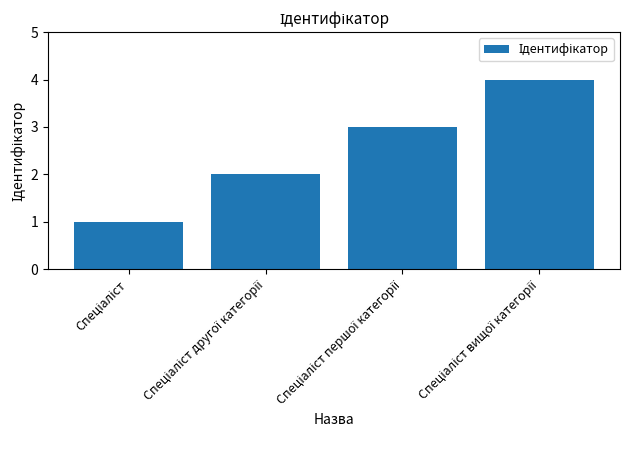

What is the maximum value shown in the chart?

4